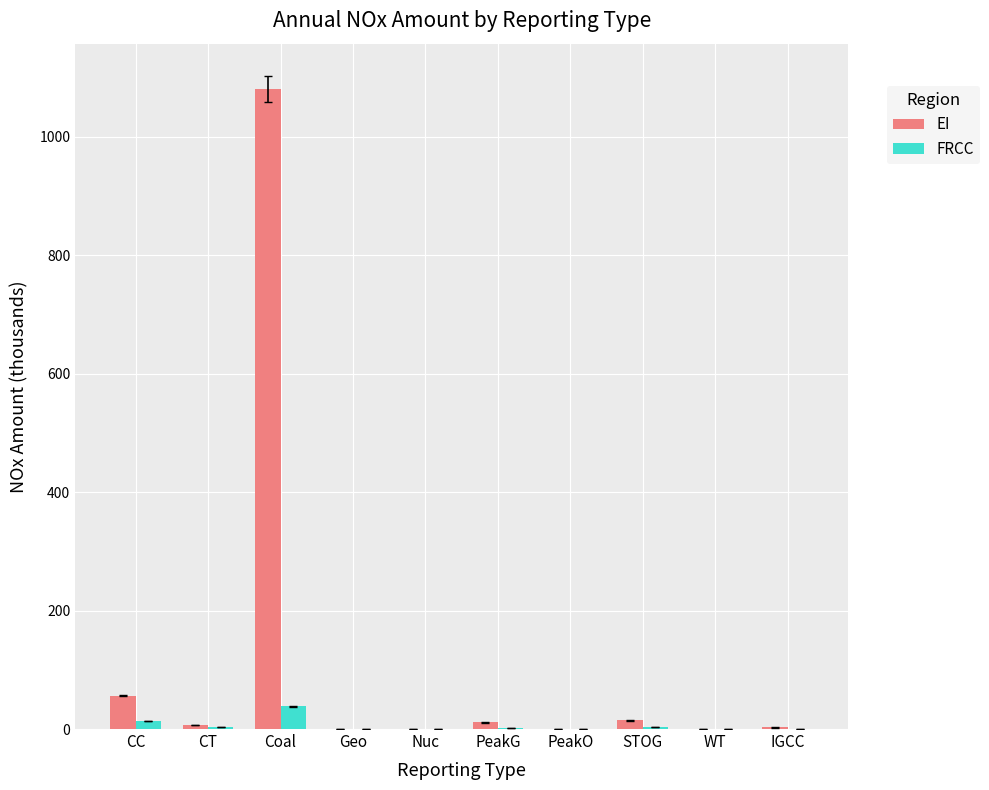

What is the maximum value shown in the chart?

1080.2